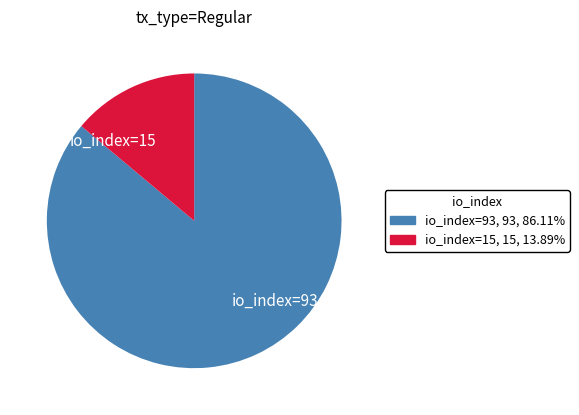

Is it true that io_index=93 is 80% of the pie?

False